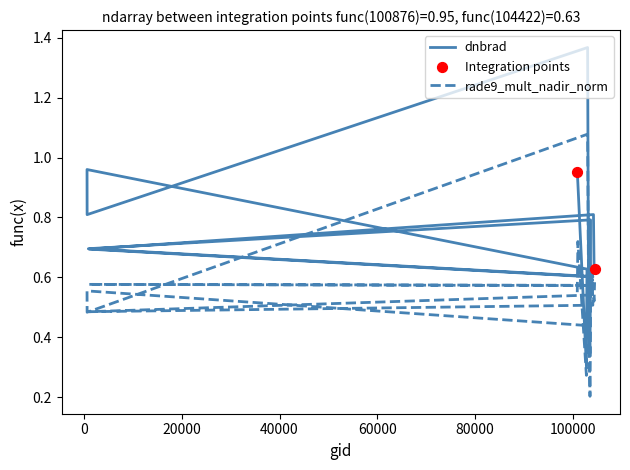

Which series contains the highest Y value?

dnbrad